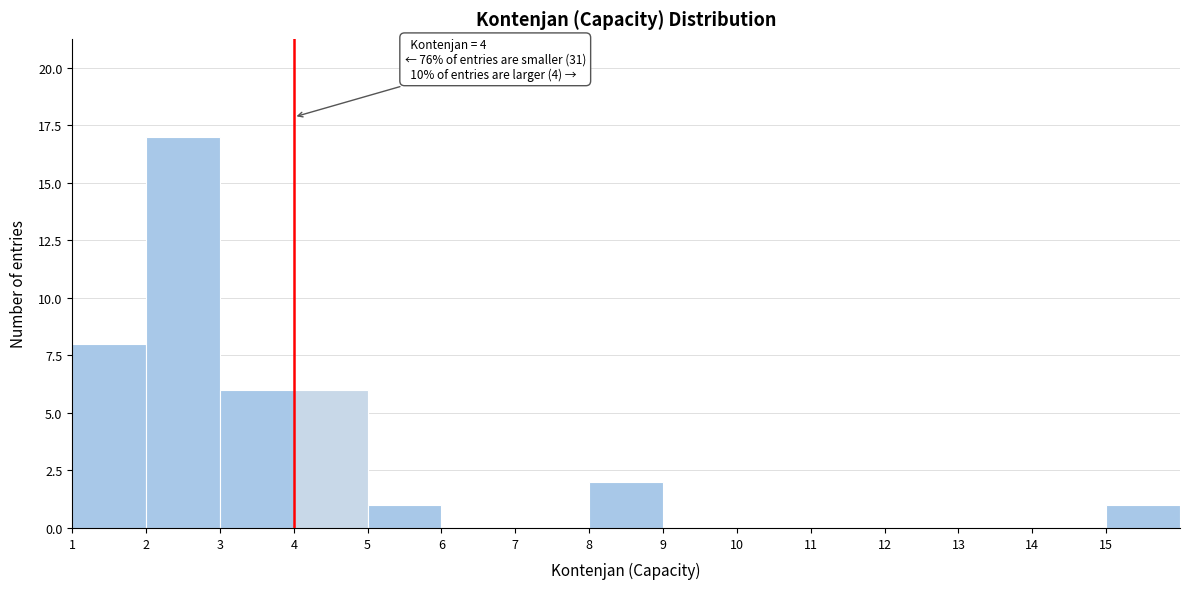

Over which range of the x-axis is the bar tallest?

2 to 3